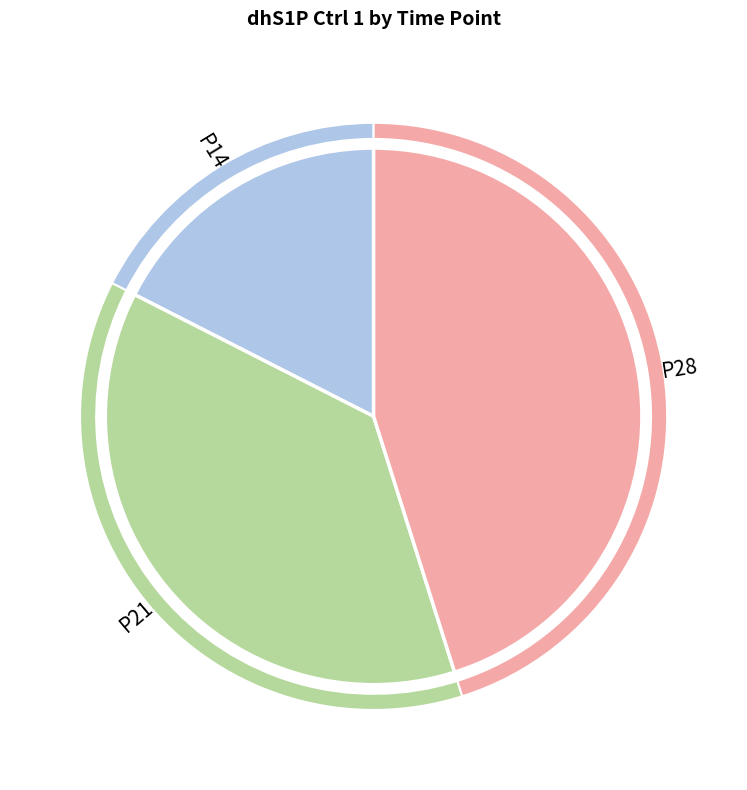

To the nearest percent, what is the difference between the P14 and P28 slice percentages?

28%